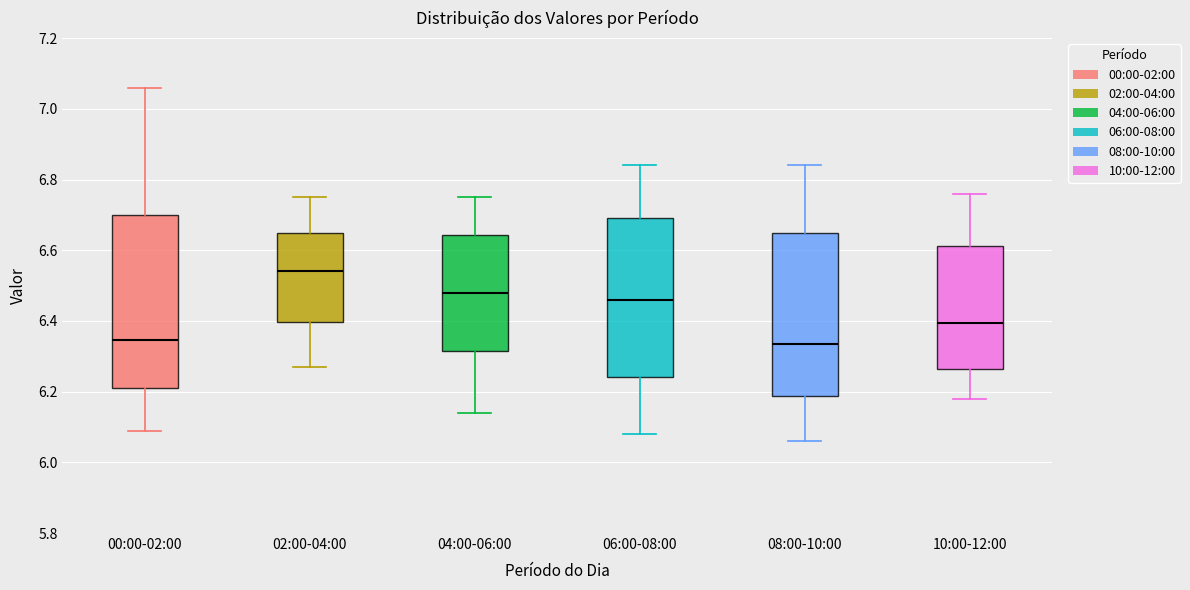

Reading left to right, read every box against the y-axis: the position of its median line, the range the box covers, and the ends of its whiskers. The values are not printed on the chart, so give them approximately, as read against the axis.

00:00-02:00: median 6.34, box 6.22 to 6.70, whiskers 6.10 to 7.06
02:00-04:00: median 6.54, box 6.40 to 6.66, whiskers 6.28 to 6.76
04:00-06:00: median 6.48, box 6.32 to 6.64, whiskers 6.14 to 6.76
06:00-08:00: median 6.46, box 6.24 to 6.70, whiskers 6.08 to 6.84
08:00-10:00: median 6.34, box 6.18 to 6.66, whiskers 6.06 to 6.84
10:00-12:00: median 6.40, box 6.26 to 6.62, whiskers 6.18 to 6.76